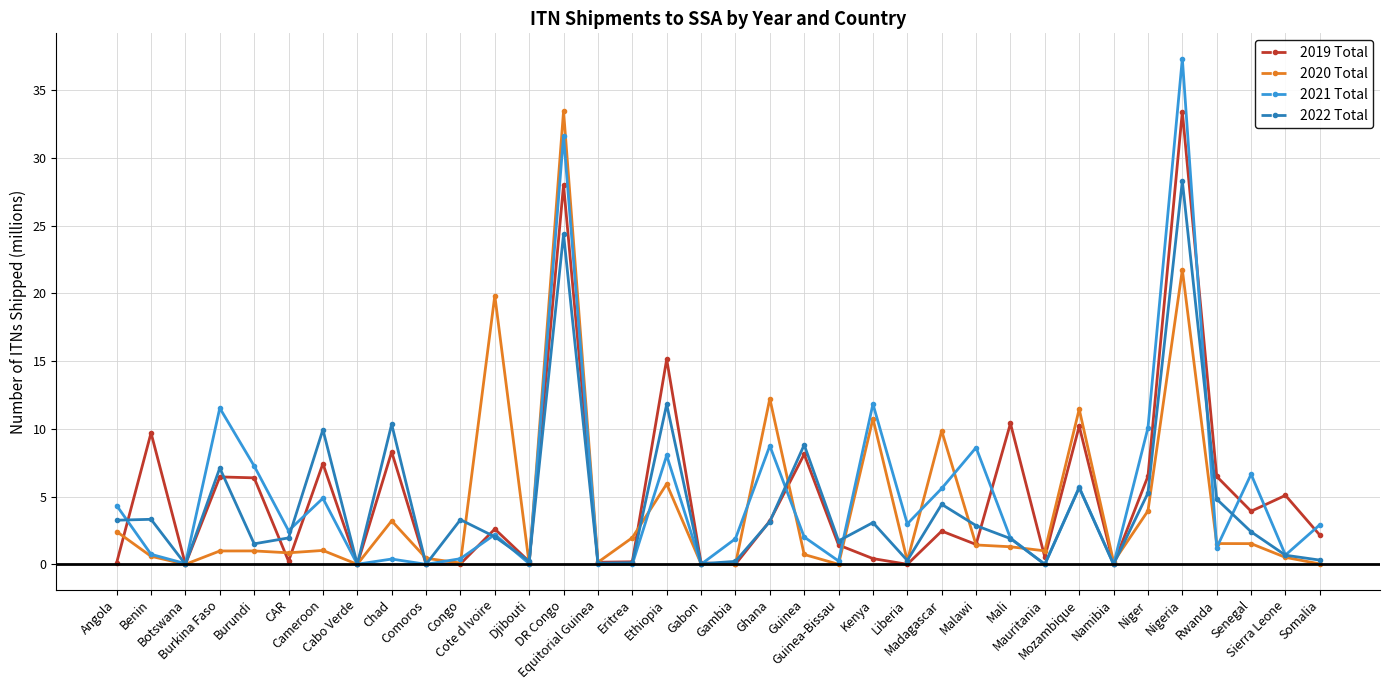

Which series has the largest range (max minus min)?

2021 Total